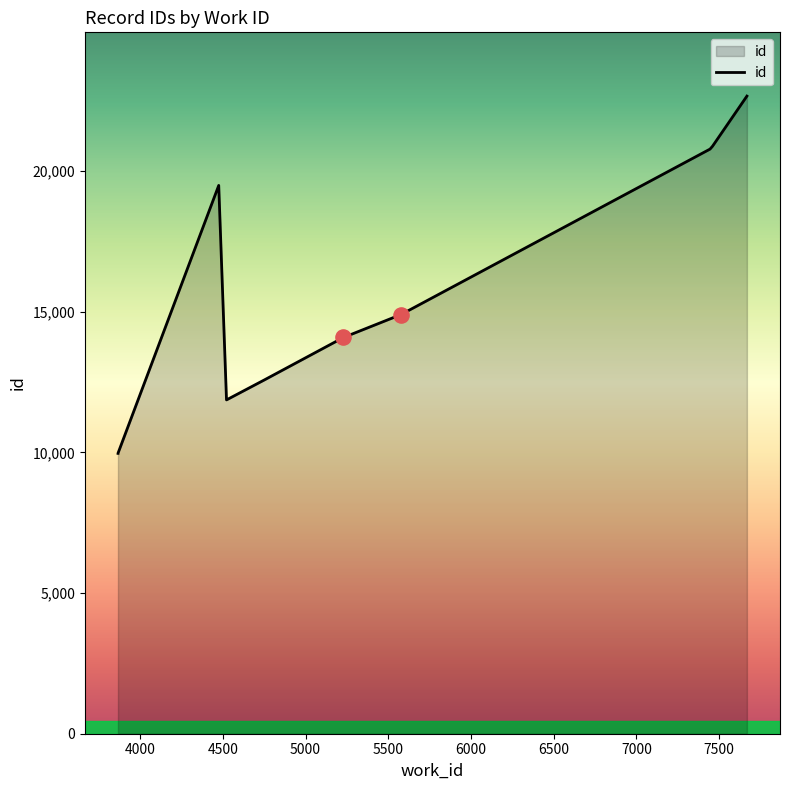

What is the change in value from 4522 to 4751?

+710